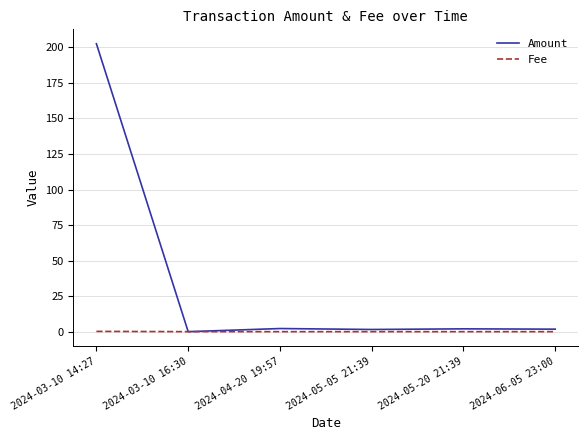

Rank the series at 2024-05-20 21:39 from lowest to highest value.

Fee, Amount